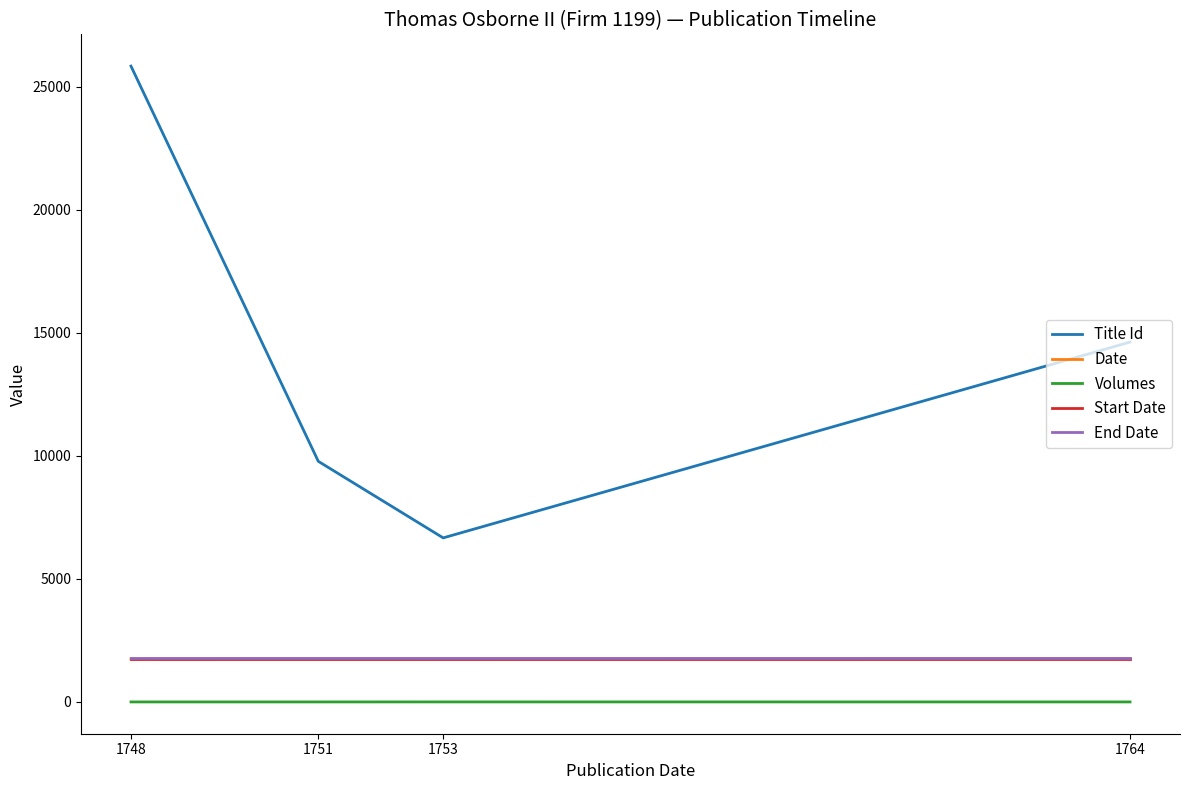

What is the sum of the End Date values at 1748 and 1764?

3534